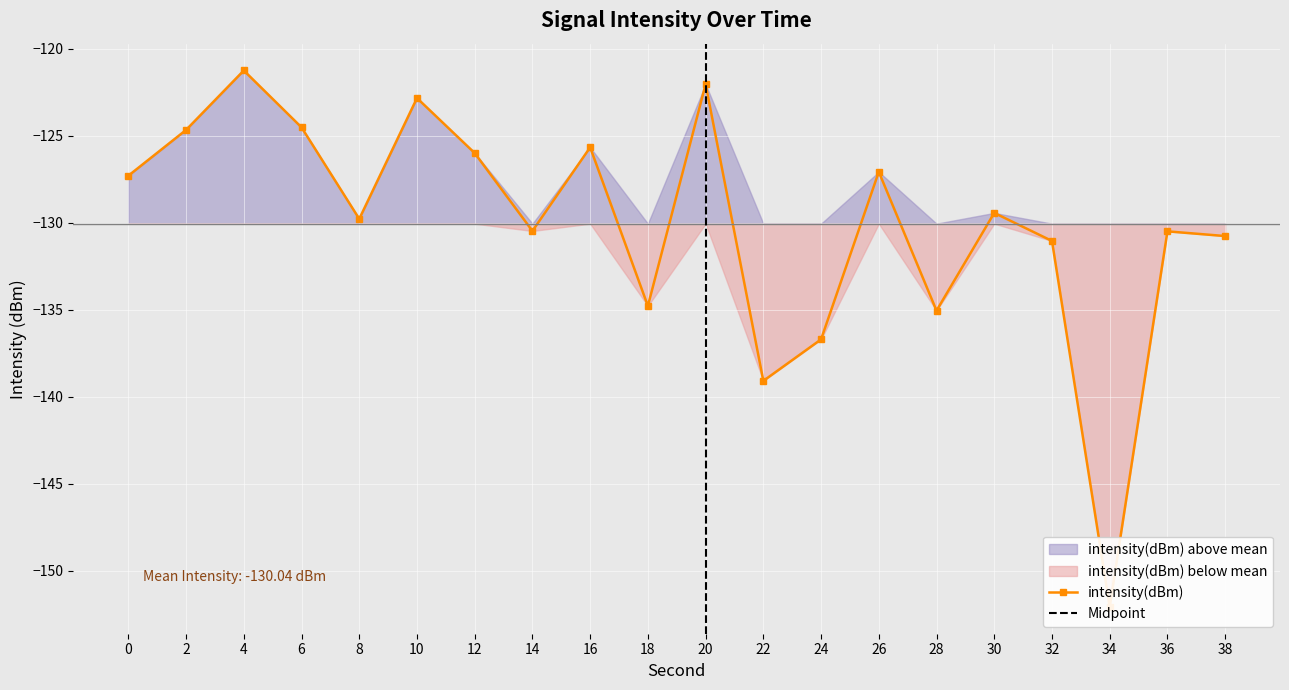

How many categories are shown in the chart?

20